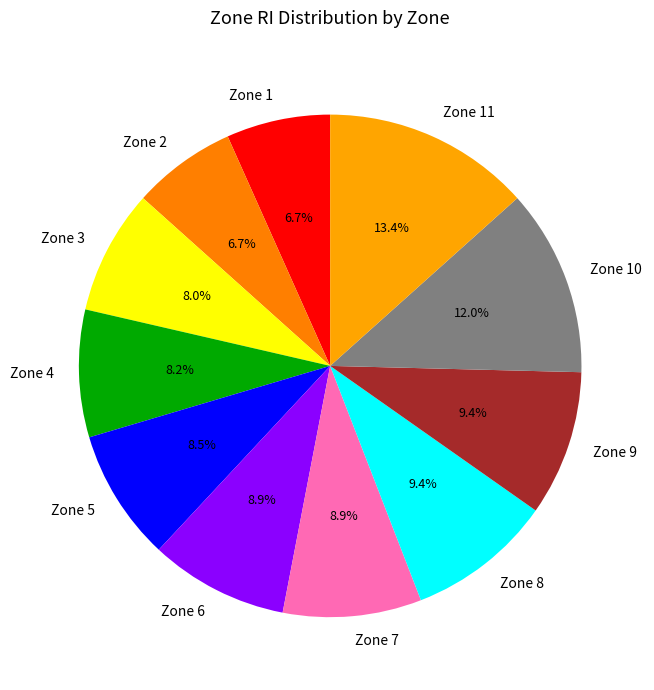

What percentage is the Zone 3 slice, to the nearest percent?

8%